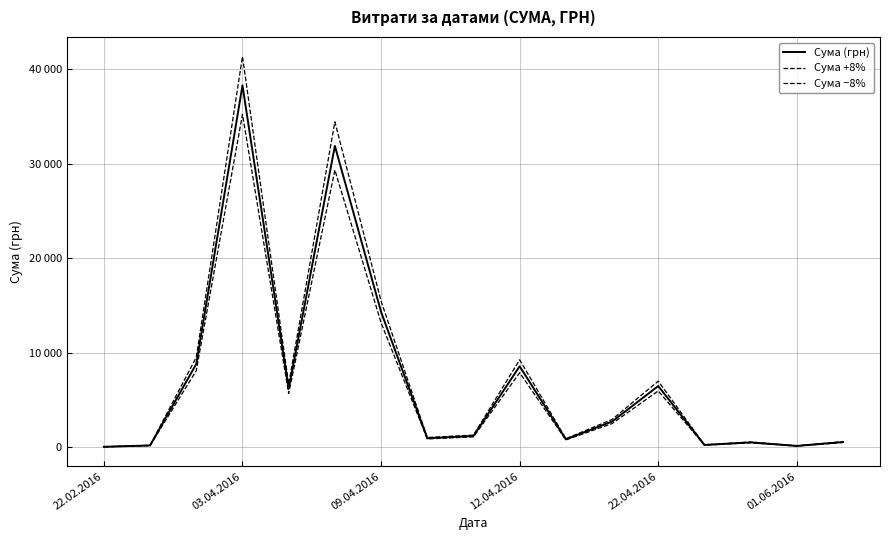

Is this an area chart (filled region under the line)?

No